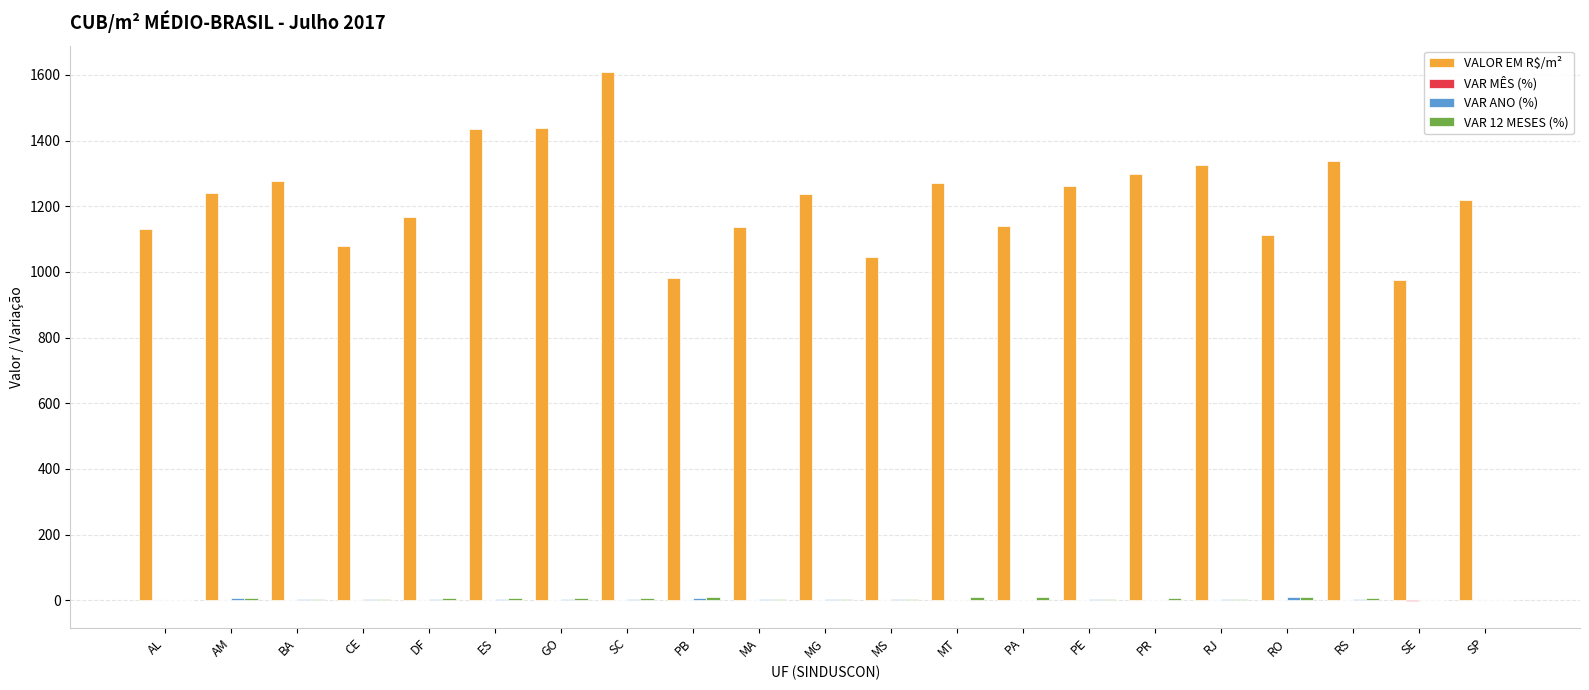

Between SC and SE, which series saw the biggest shift?

VALOR EM R$/m²